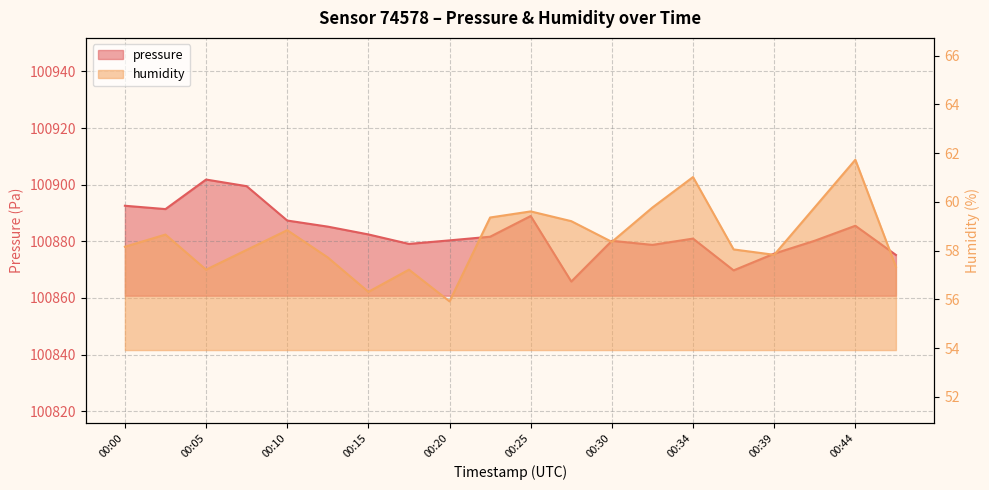

The pressure series shows 100887.3 at 00:10. True or false?

True